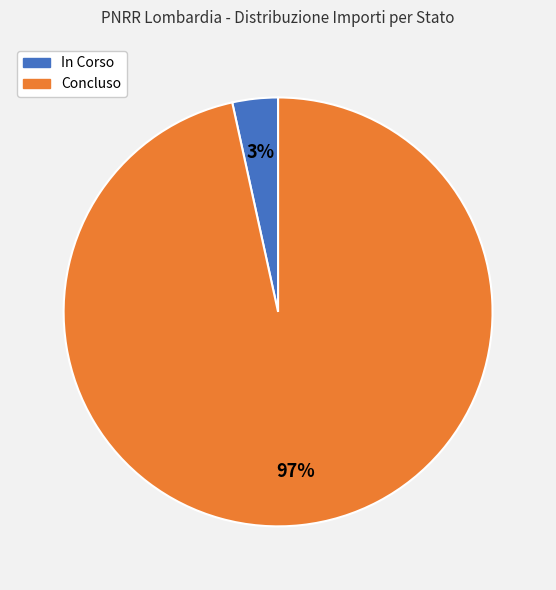

Between In Corso and Concluso, which is larger?

Concluso